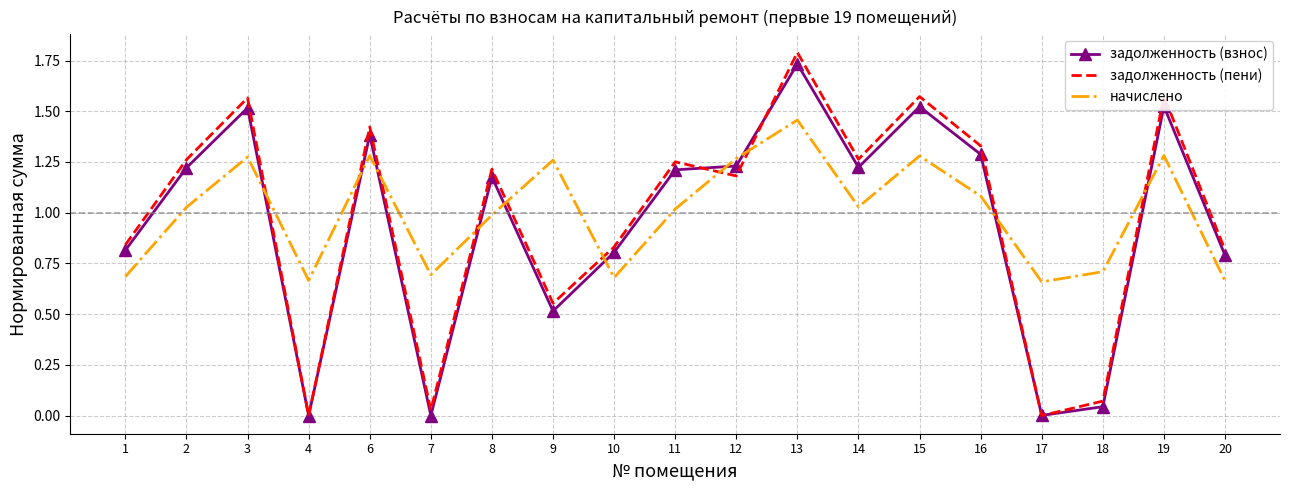

Is the value of начислено at 8 greater than the value of задолженность (взнос) at 20?

Yes